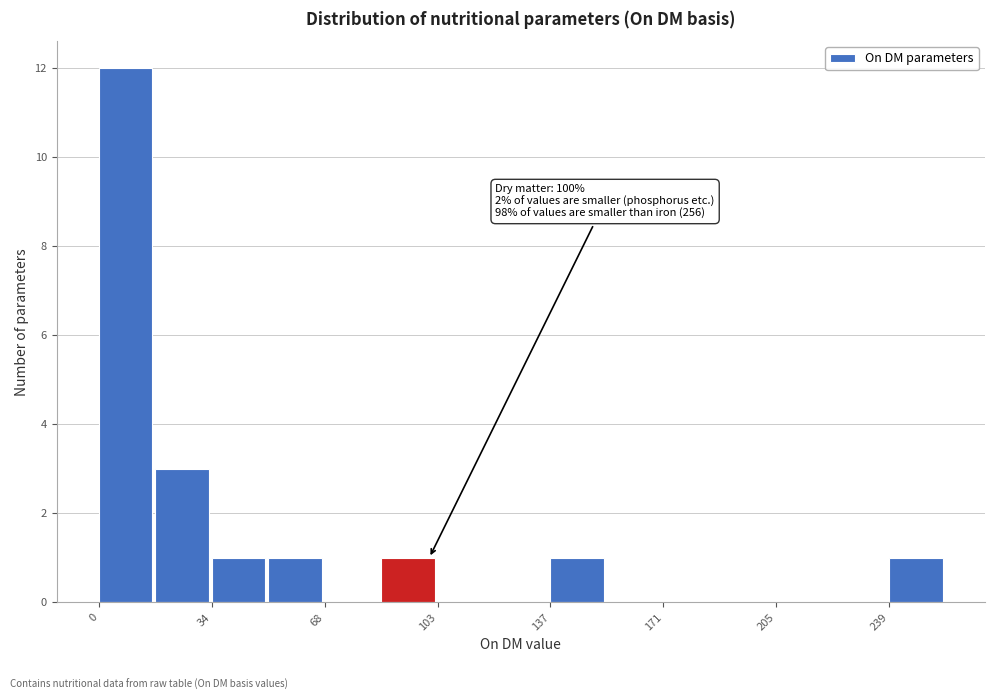

Around what value on the x-axis is the tallest bar? Give the approximate position of its centre, as read against the axis.

10